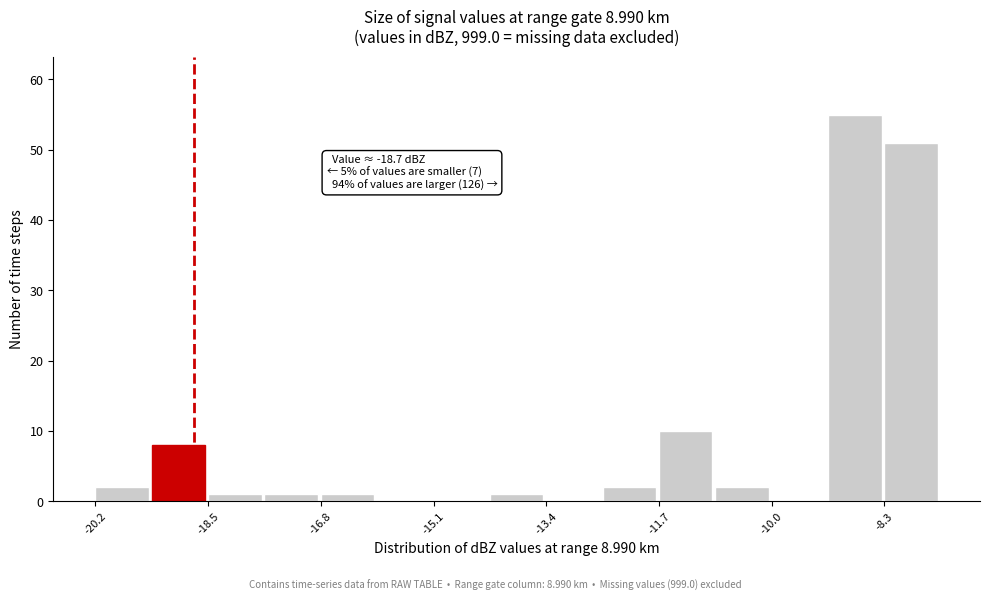

Which range on the x-axis has the tallest bar?

-9.2 to -8.2